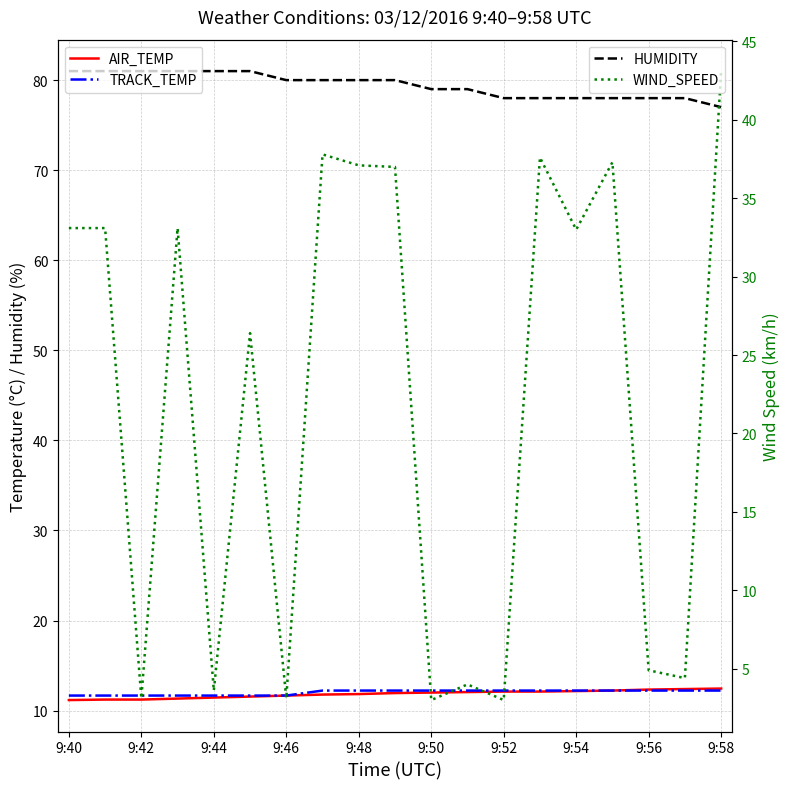

What position from the left is 9:46?

7